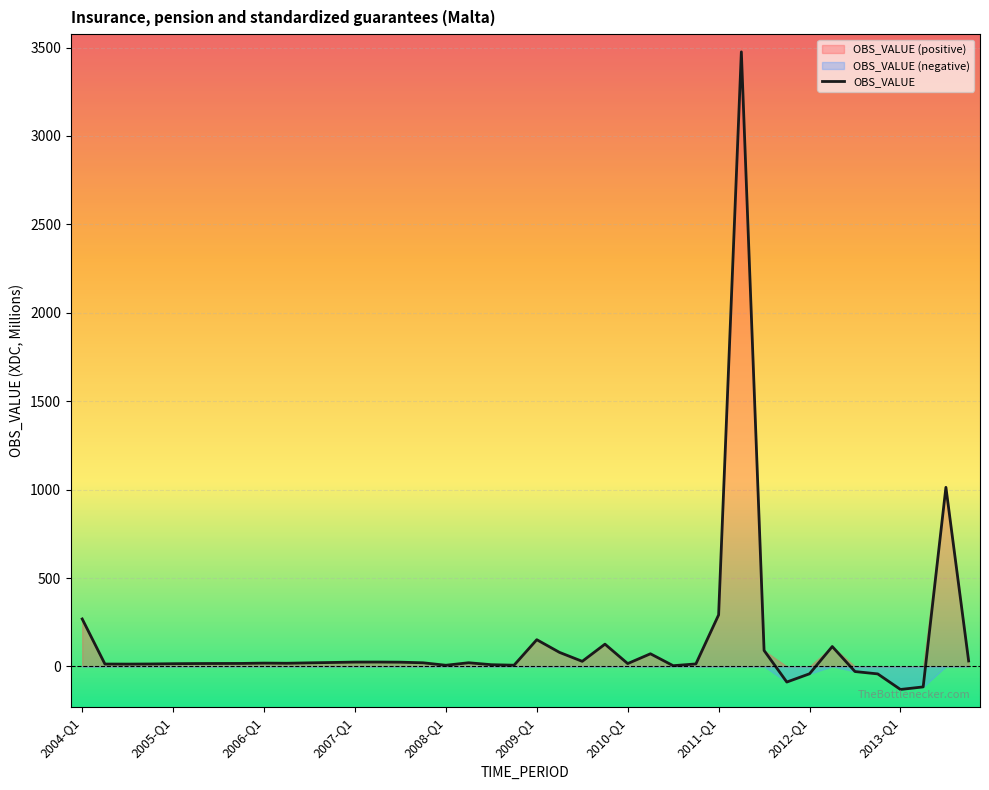

True or false: there are more than 1 points higher than both neighbors.

True